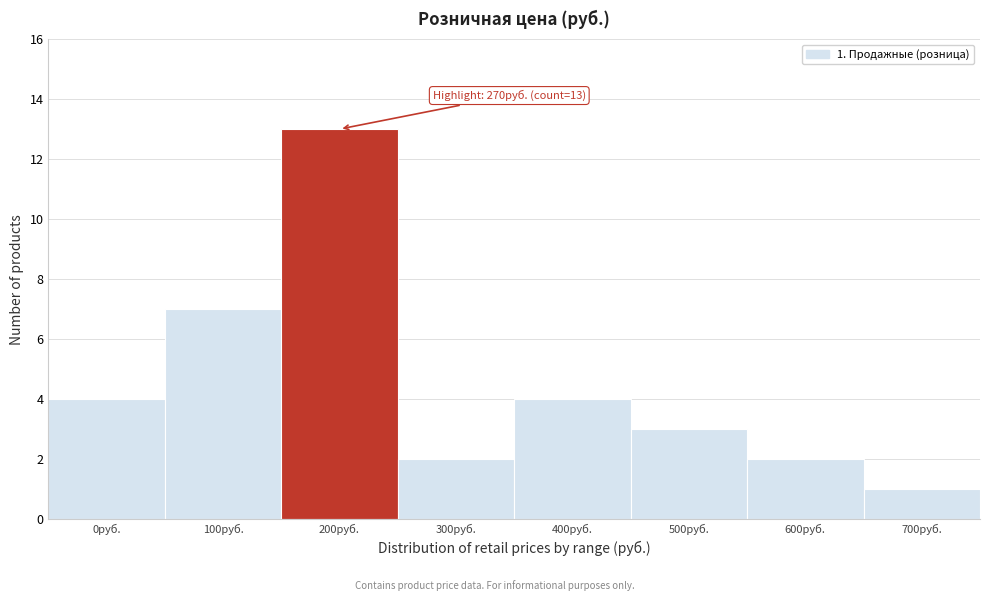

Reading left to right, extract all data points from this chart.

4	7	13	2	4	3	2	1